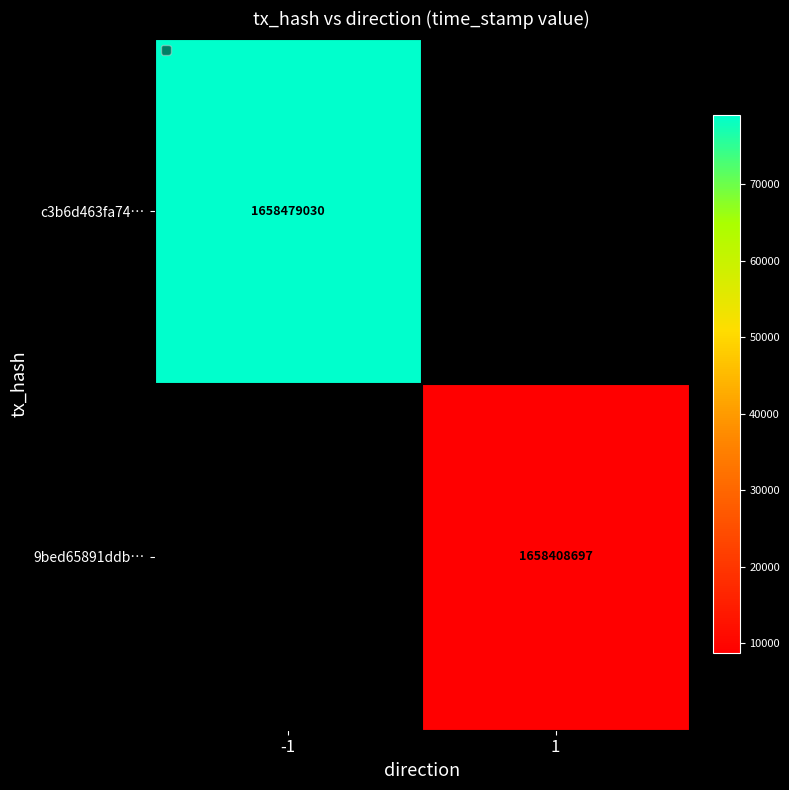

How many distinct data groups are displayed?

2